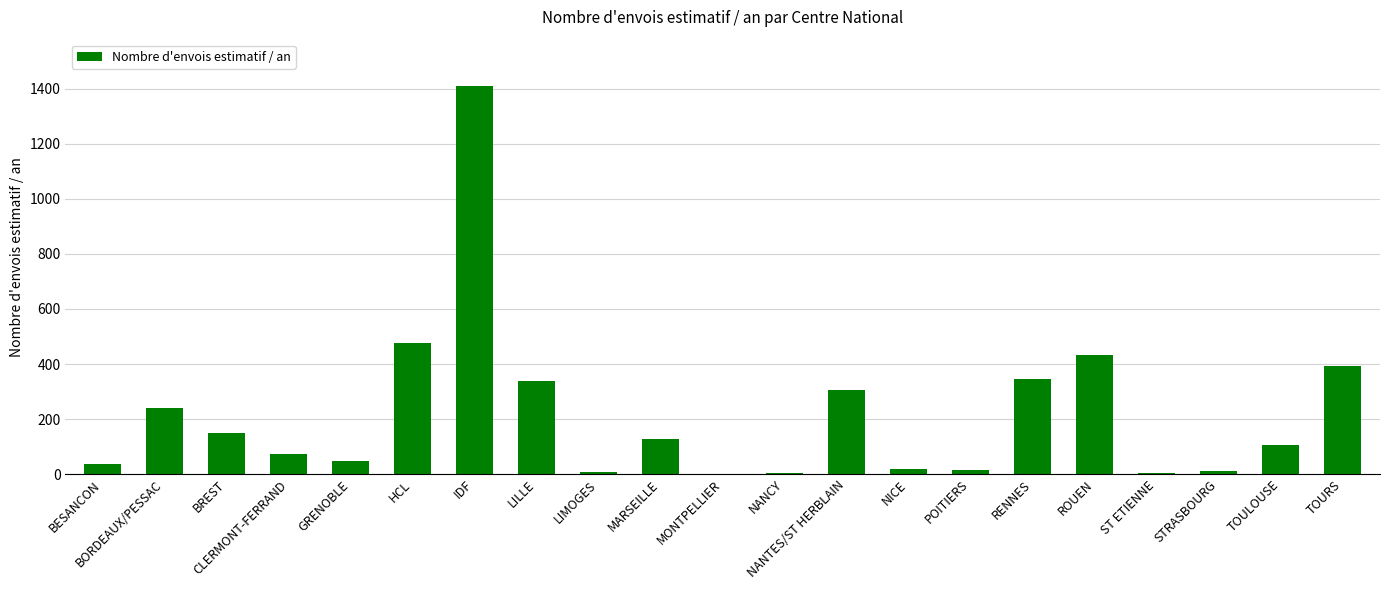

True or false: the data shows 72 at CLERMONT-FERRAND.

True